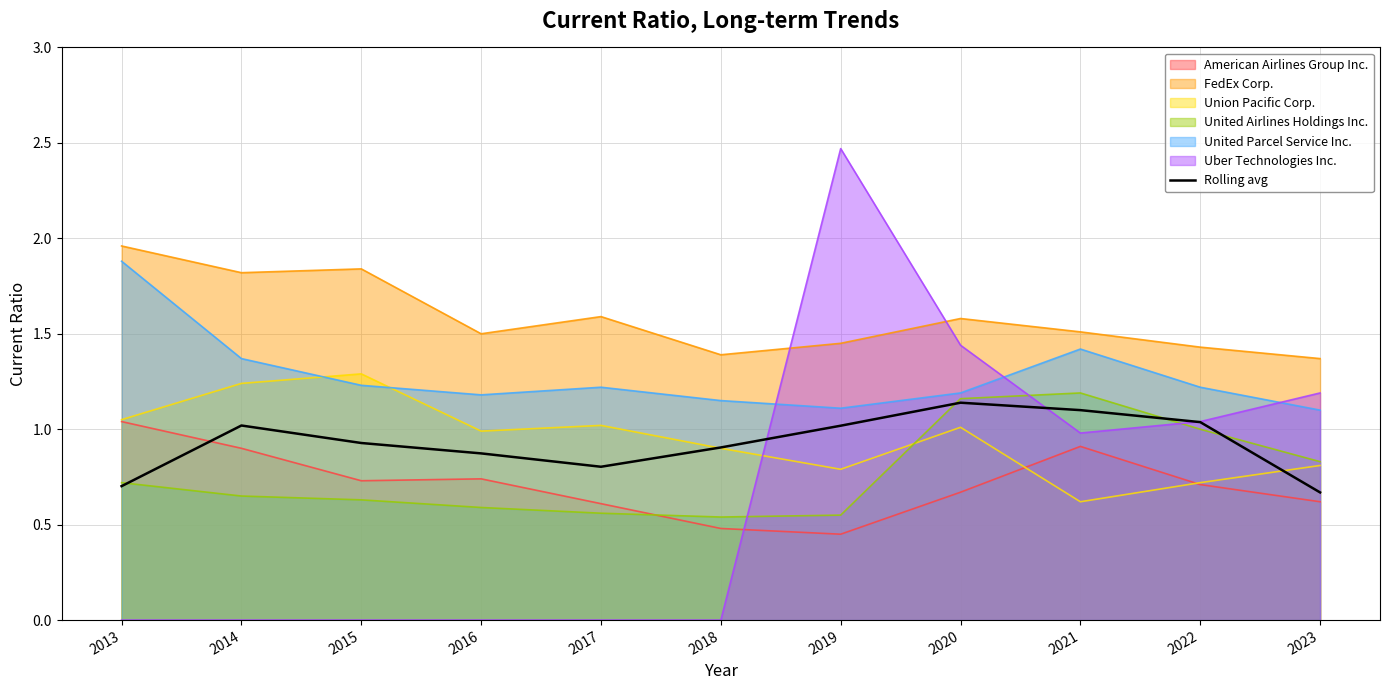

Count the number of data series in this chart.

7